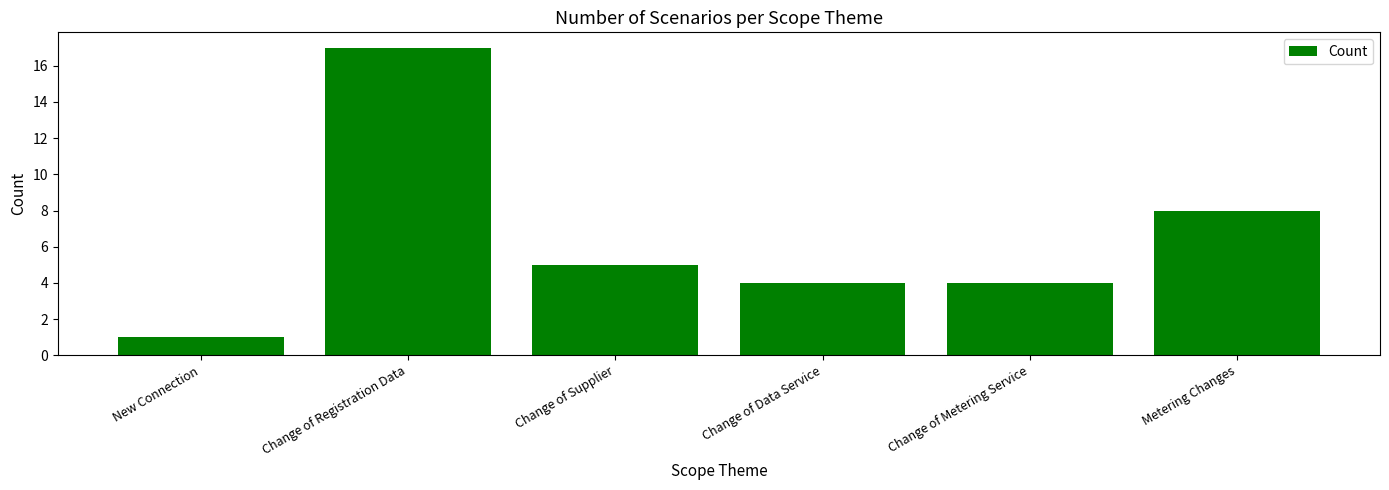

What is the difference between the values at Change of Supplier and New Connection?

4